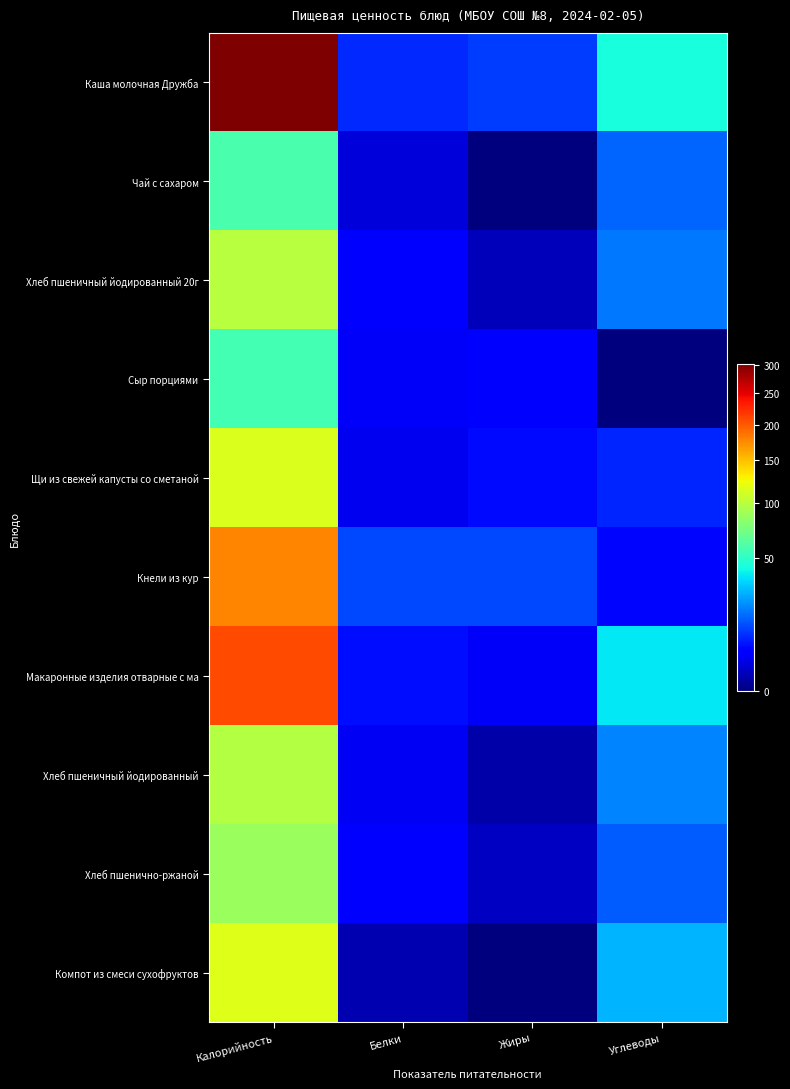

Which label corresponds to the smallest value in the chart?

Жиры